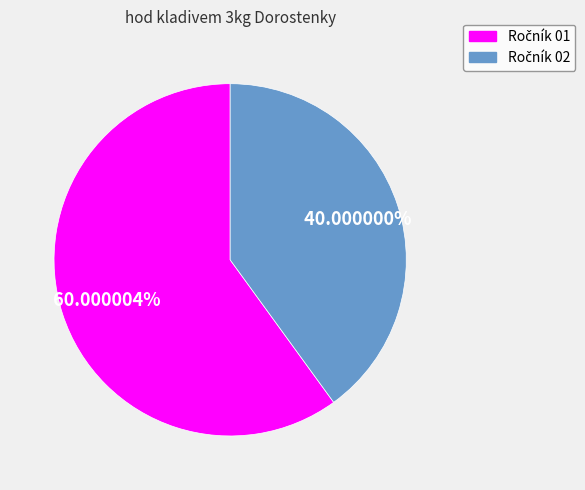

Is there any slice that represents more than half of the pie?

Yes